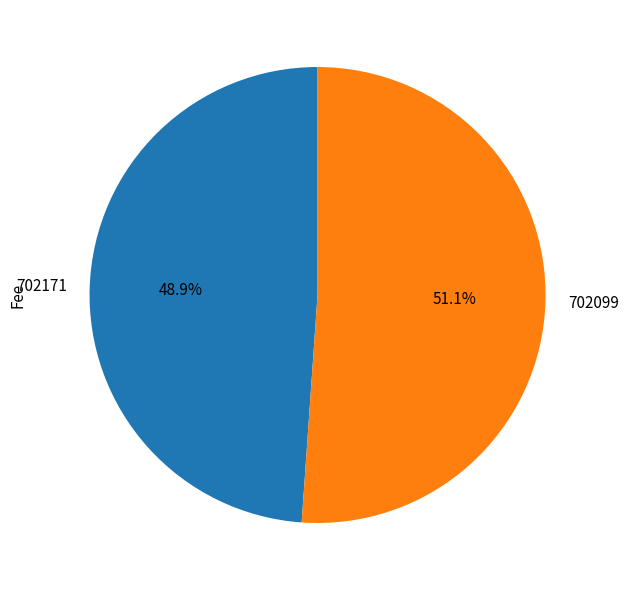

What portion of the pie excludes 702171?

51.1%